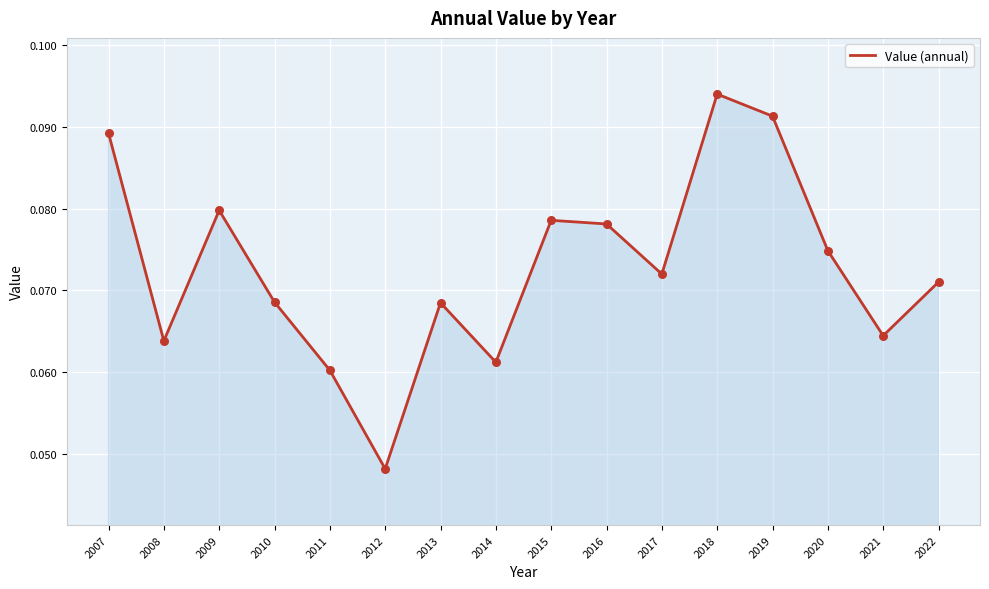

Which has a higher value, 2018 or 2020?

2018